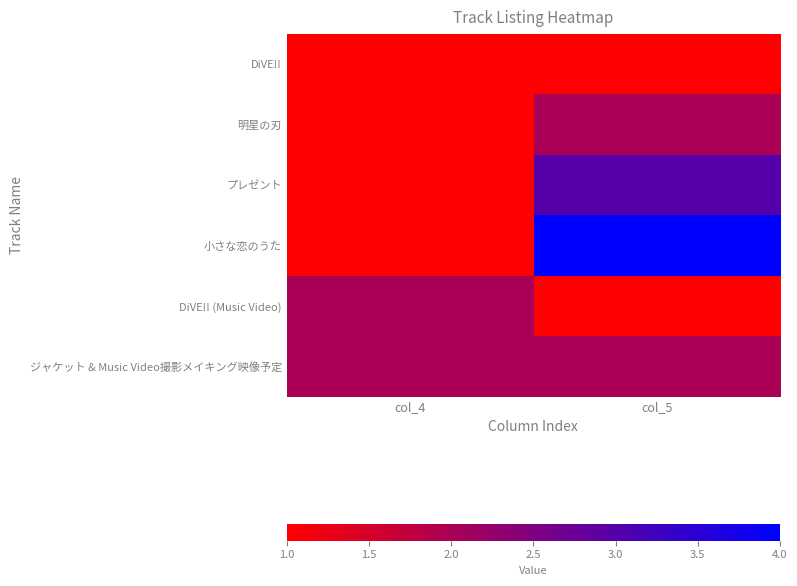

Which category has the lowest value across all series?

col_4